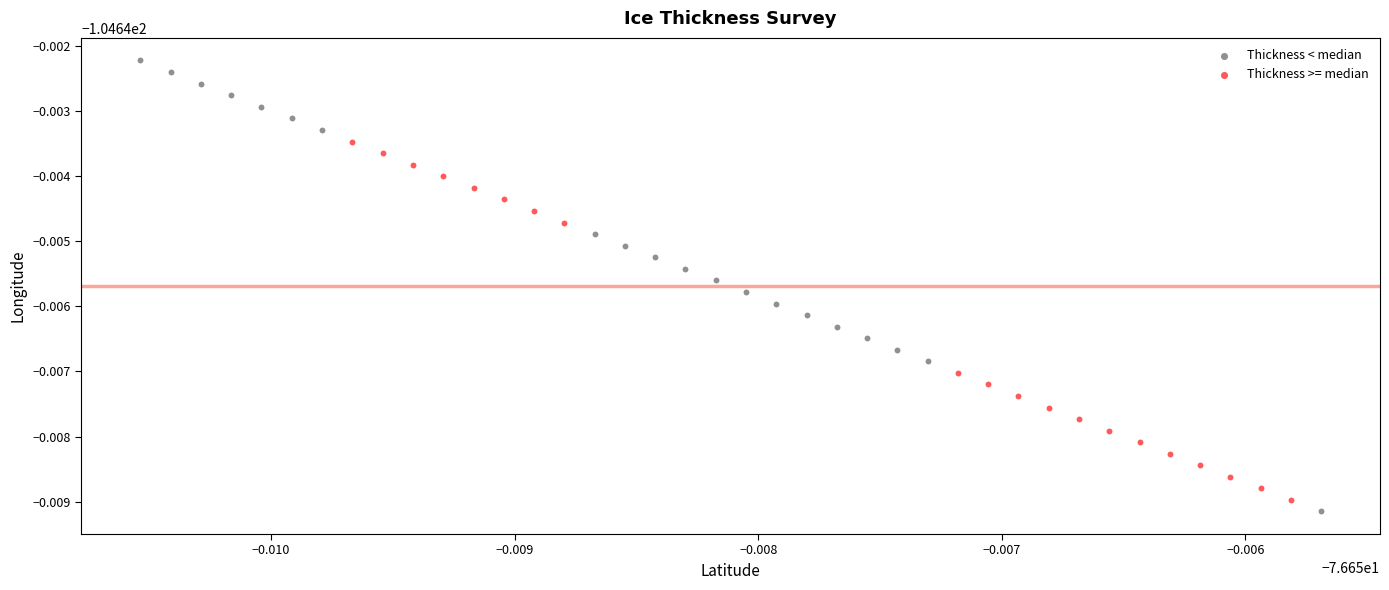

Which series reaches the minimum Y coordinate?

Thickness < median